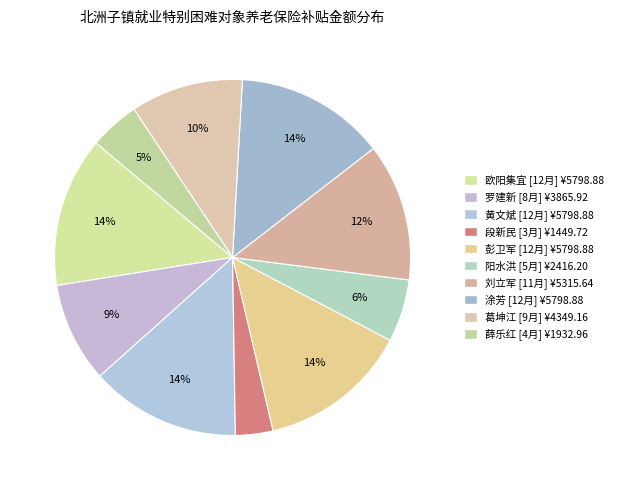

To the nearest percent, what is the average slice percentage?

10%